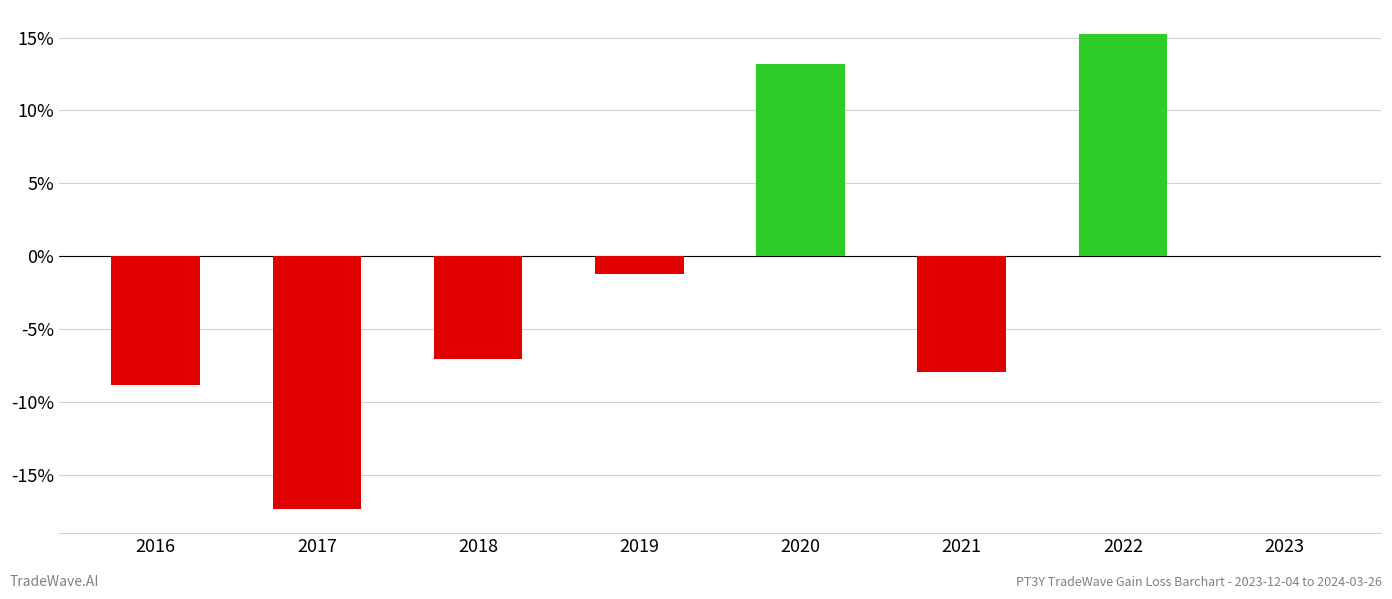

How many distinct data groups are displayed?

1